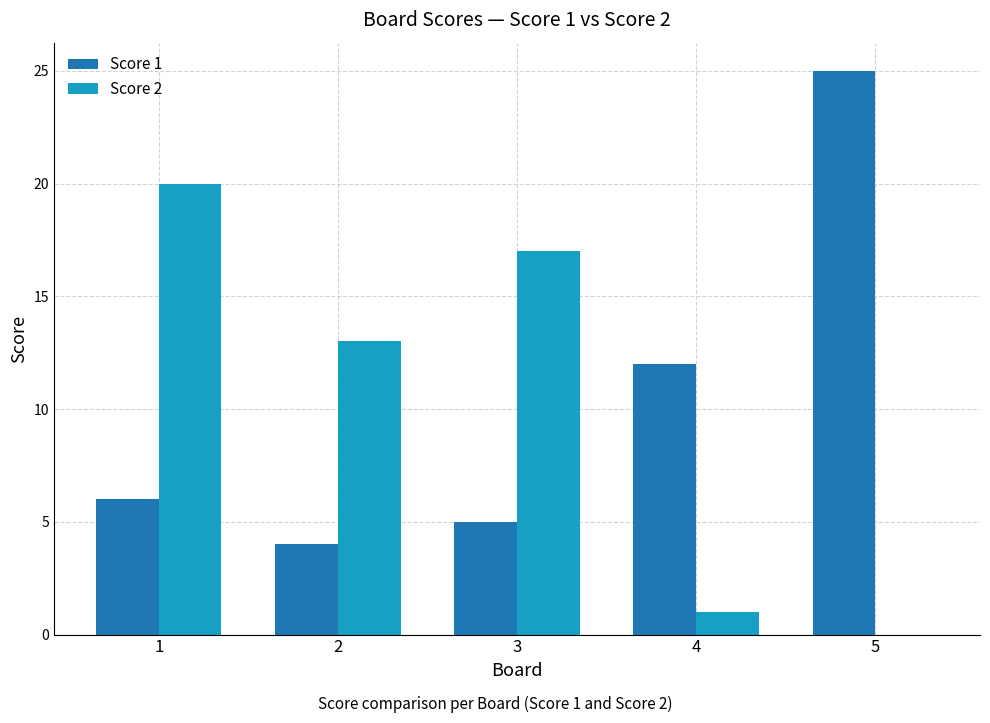

How many data points does each series have?

5